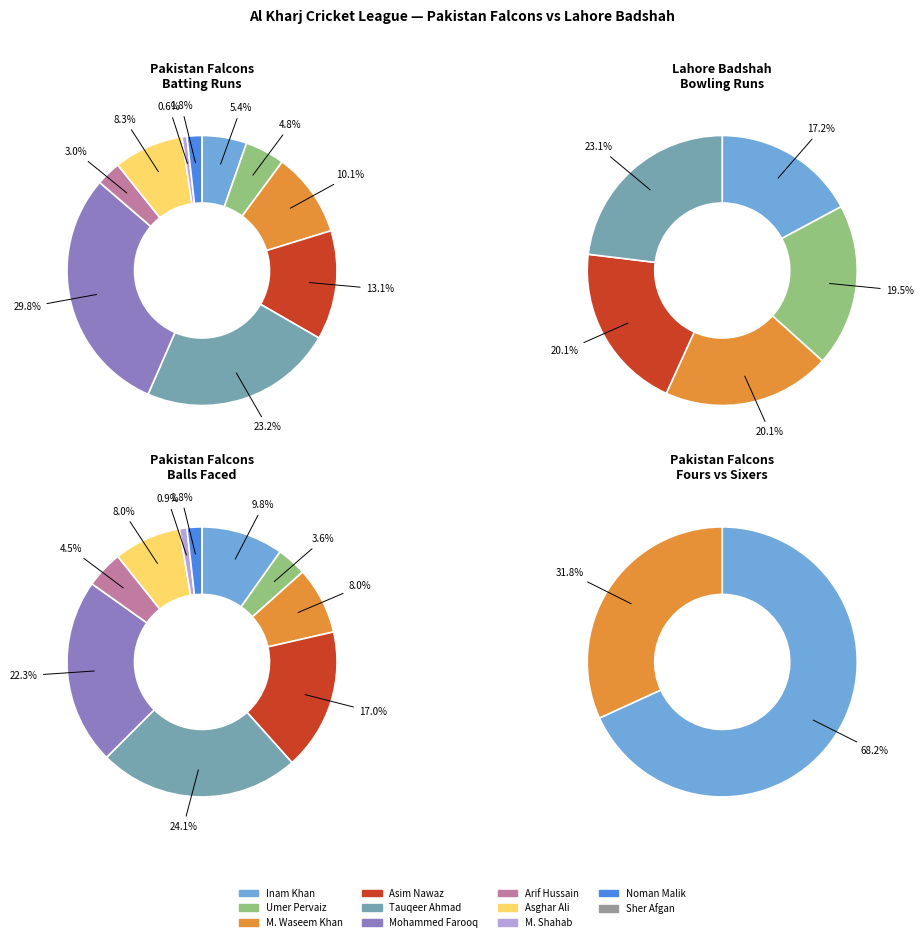

Does any single category account for the majority?

No